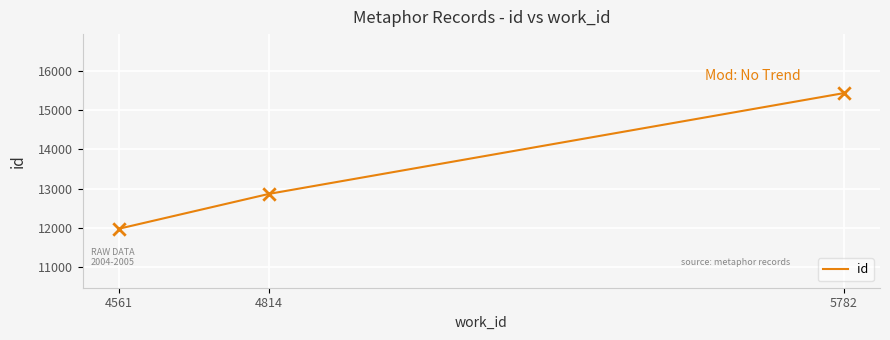

What is the ratio of the value at 4561 to the value at 5782?

0.8